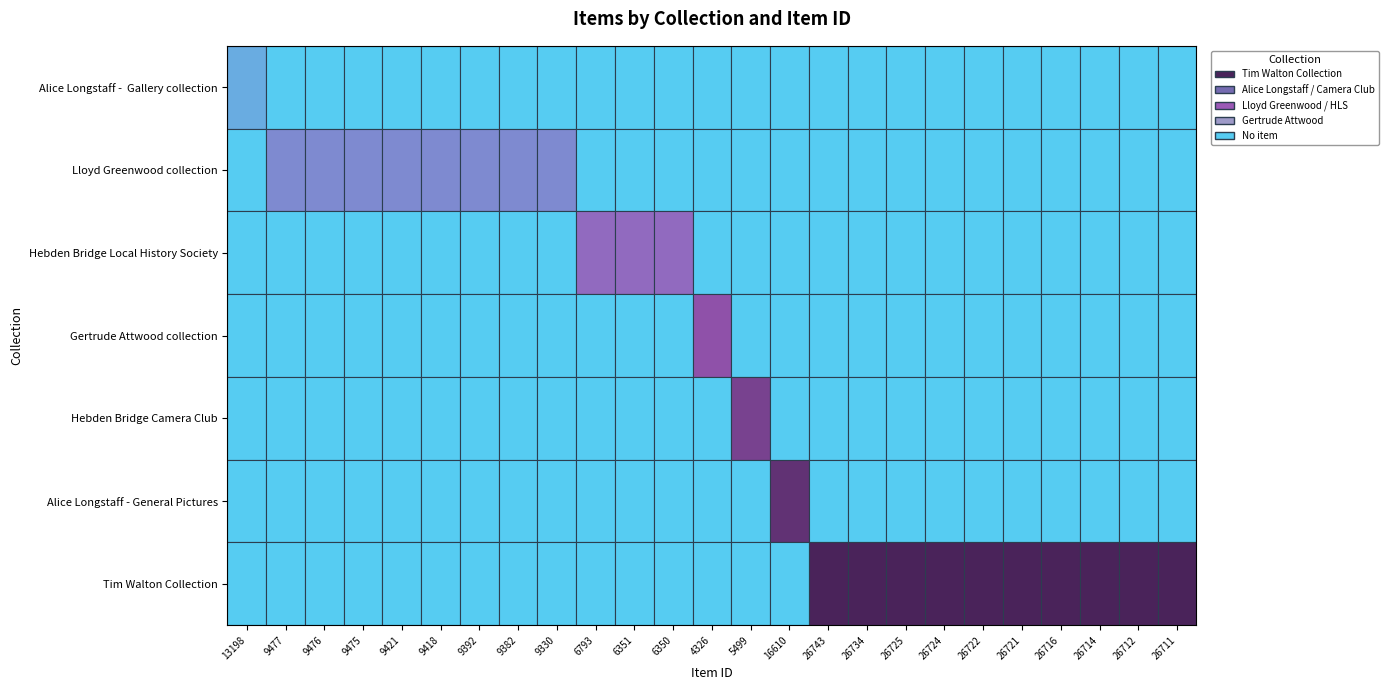

Reading right to left, what are all the values shown in this chart?

Alice Longstaff -  Gallery collection: 26711=0	26712=0	26714=0	26716=0	26721=0	26722=0	26724=0	26725=0	26734=0	26743=0	16610=0	5499=0	4326=0	6350=0	6351=0	6793=0	9330=0	9382=0	9392=0	9418=0	9421=0	9475=0	9476=0	9477=0	13198=1
Lloyd Greenwood collection: 26711=0	26712=0	26714=0	26716=0	26721=0	26722=0	26724=0	26725=0	26734=0	26743=0	16610=0	5499=0	4326=0	6350=0	6351=0	6793=0	9330=1	9382=1	9392=1	9418=1	9421=1	9475=1	9476=1	9477=1	13198=0
Hebden Bridge Local History Society: 26711=0	26712=0	26714=0	26716=0	26721=0	26722=0	26724=0	26725=0	26734=0	26743=0	16610=0	5499=0	4326=0	6350=1	6351=1	6793=1	9330=0	9382=0	9392=0	9418=0	9421=0	9475=0	9476=0	9477=0	13198=0
Gertrude Attwood collection: 26711=0	26712=0	26714=0	26716=0	26721=0	26722=0	26724=0	26725=0	26734=0	26743=0	16610=0	5499=0	4326=1	6350=0	6351=0	6793=0	9330=0	9382=0	9392=0	9418=0	9421=0	9475=0	9476=0	9477=0	13198=0
Hebden Bridge Camera Club: 26711=0	26712=0	26714=0	26716=0	26721=0	26722=0	26724=0	26725=0	26734=0	26743=0	16610=0	5499=1	4326=0	6350=0	6351=0	6793=0	9330=0	9382=0	9392=0	9418=0	9421=0	9475=0	9476=0	9477=0	13198=0
Alice Longstaff - General Pictures: 26711=0	26712=0	26714=0	26716=0	26721=0	26722=0	26724=0	26725=0	26734=0	26743=0	16610=1	5499=0	4326=0	6350=0	6351=0	6793=0	9330=0	9382=0	9392=0	9418=0	9421=0	9475=0	9476=0	9477=0	13198=0
Tim Walton Collection: 26711=1	26712=1	26714=1	26716=1	26721=1	26722=1	26724=1	26725=1	26734=1	26743=1	16610=0	5499=0	4326=0	6350=0	6351=0	6793=0	9330=0	9382=0	9392=0	9418=0	9421=0	9475=0	9476=0	9477=0	13198=0